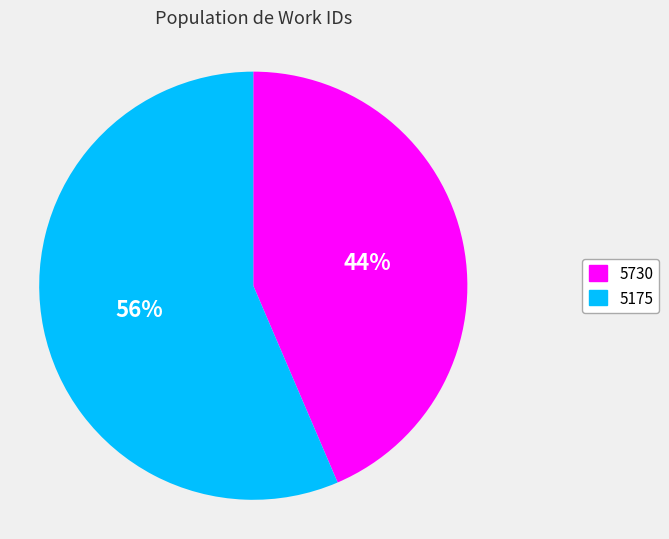

Approximately how many times larger is the value at 5175 compared to 5730?

1.3